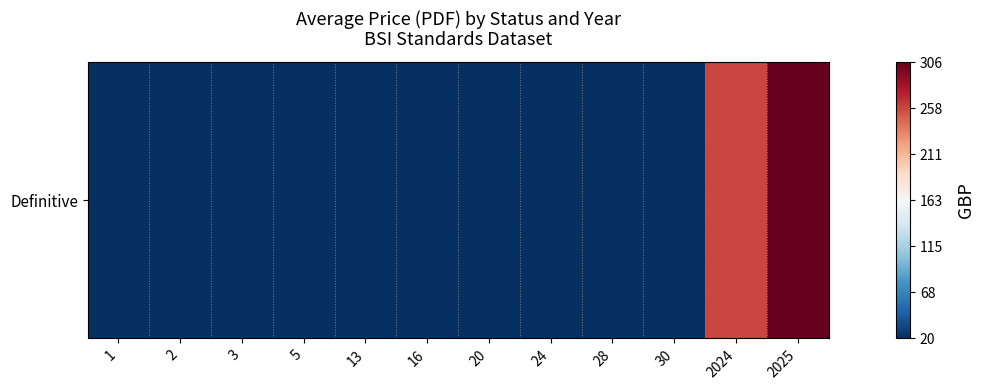

The chart shows a value of 20 at 2. True or false?

True